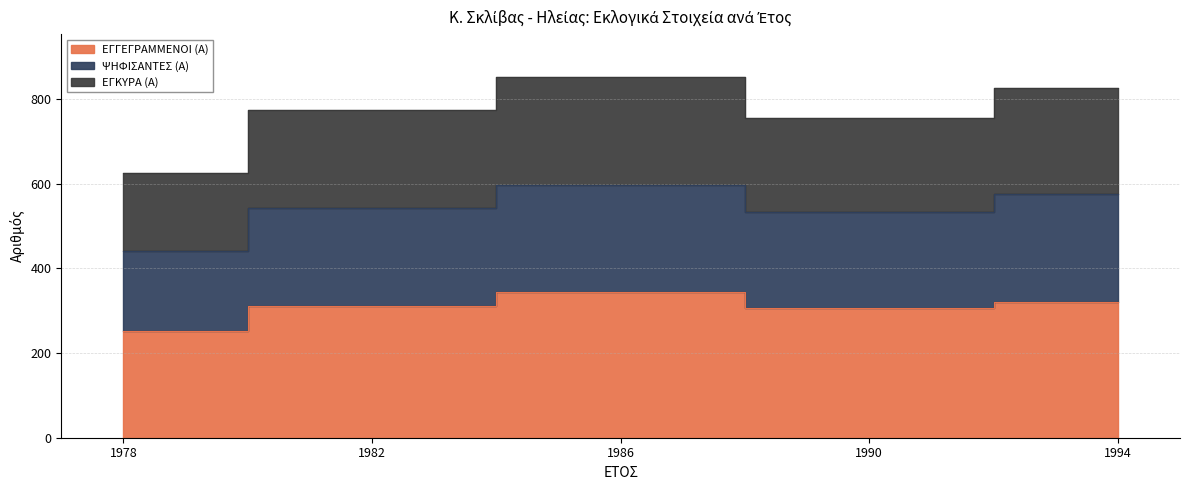

Where is ΕΓΚΥΡΑ (Α) nearest to the value 519?

1990